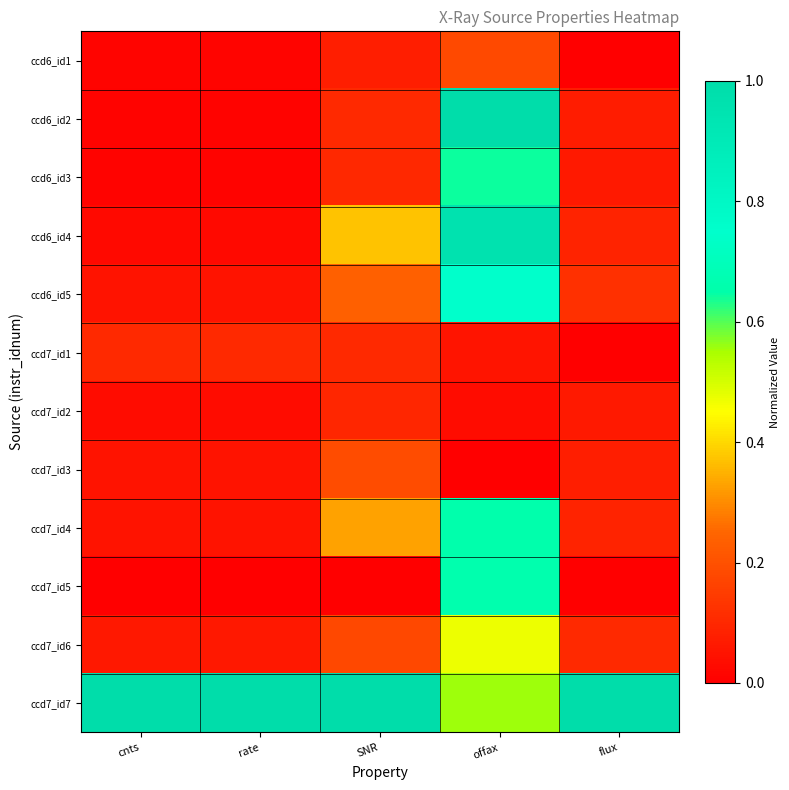

How many categories are shown in the chart?

5